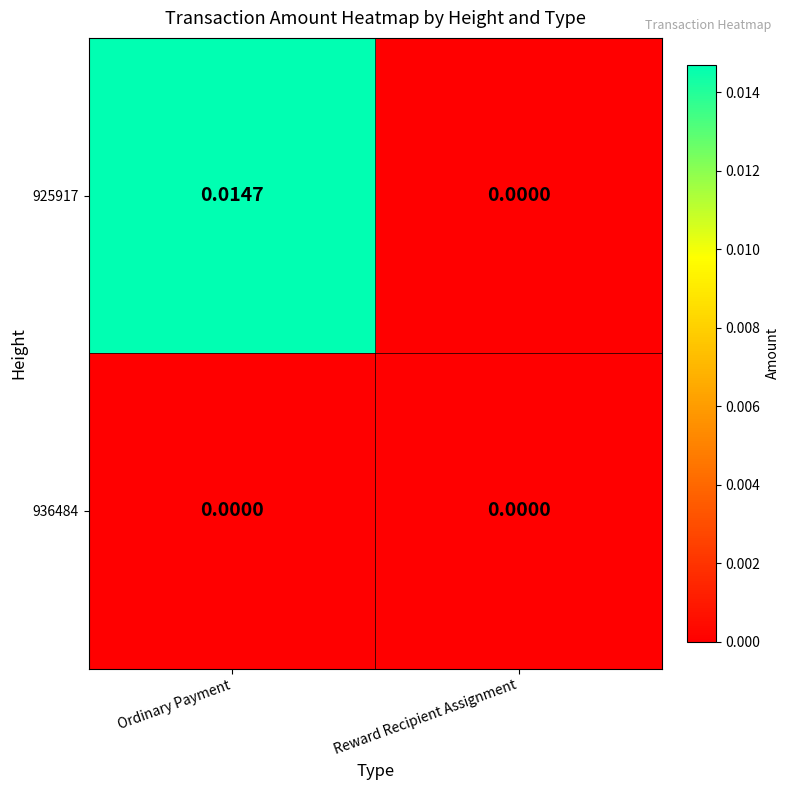

List the series in order of their overall mean, lowest first.

936484, 925917